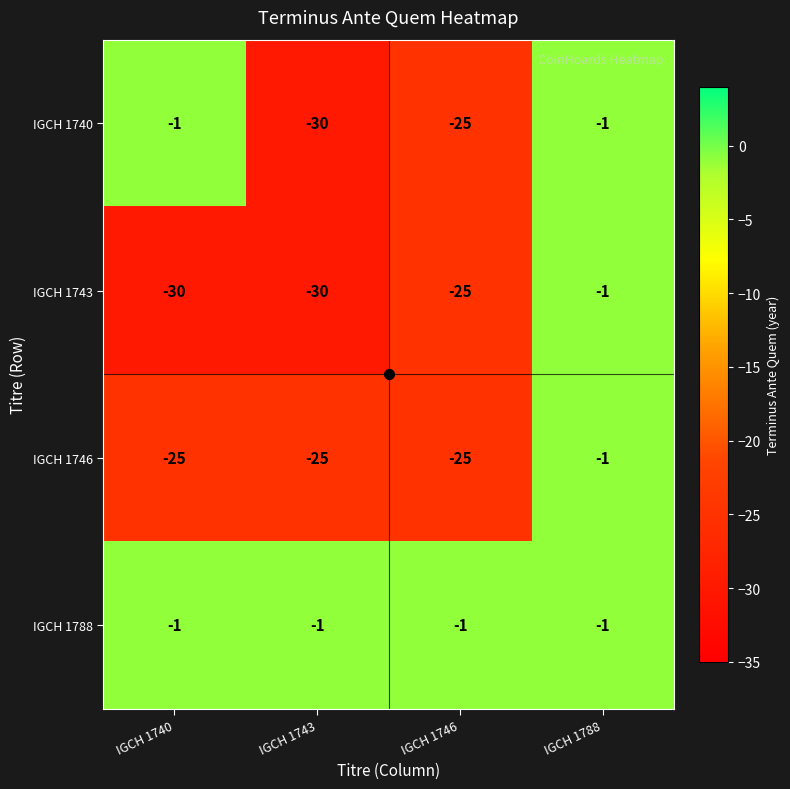

Which series has the largest total across all categories?

IGCH 1788